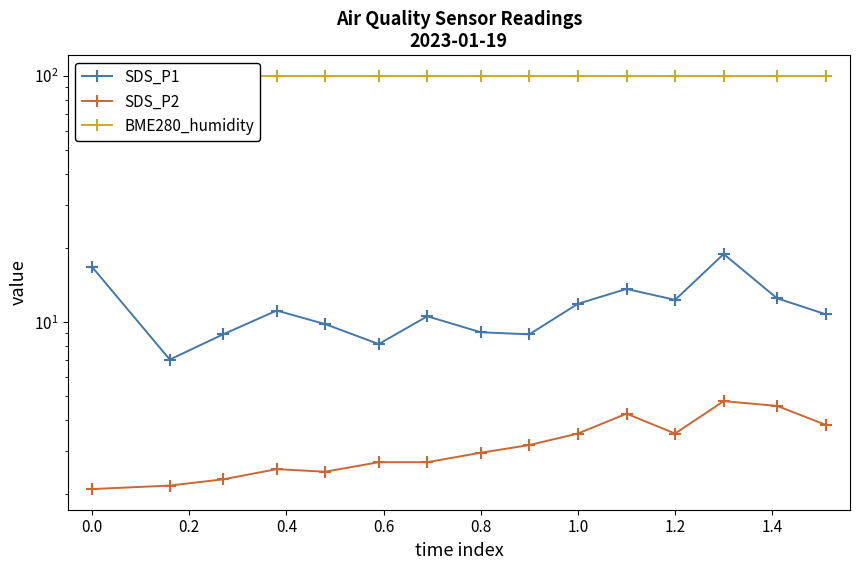

What is the value of the SDS_P2 point at the 3rd from the left?

2.3